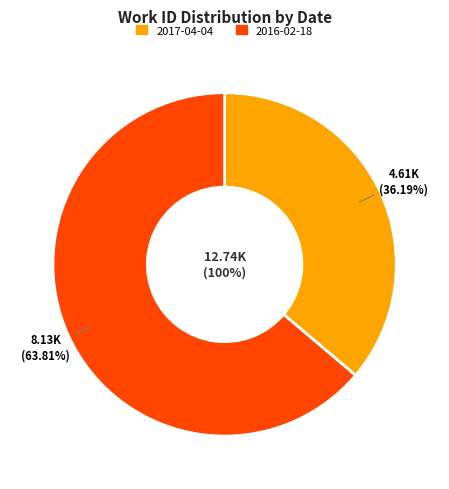

True or false: 2016-02-18 accounts for 64% of the total.

True